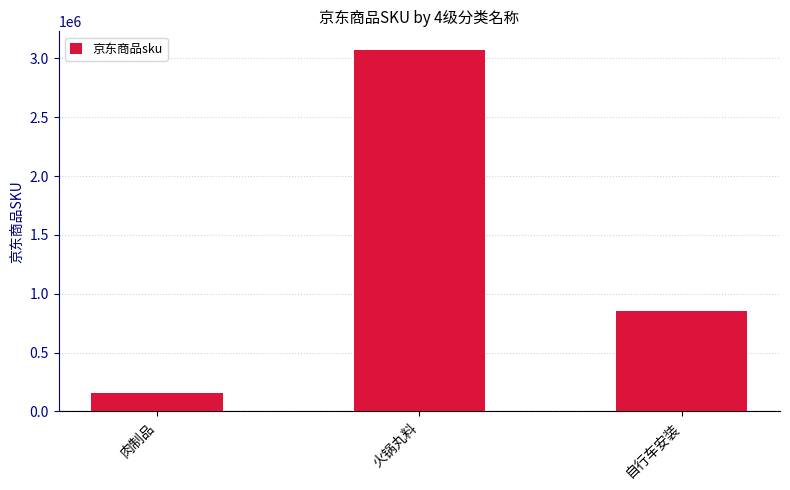

How many categories are shown in the chart?

3